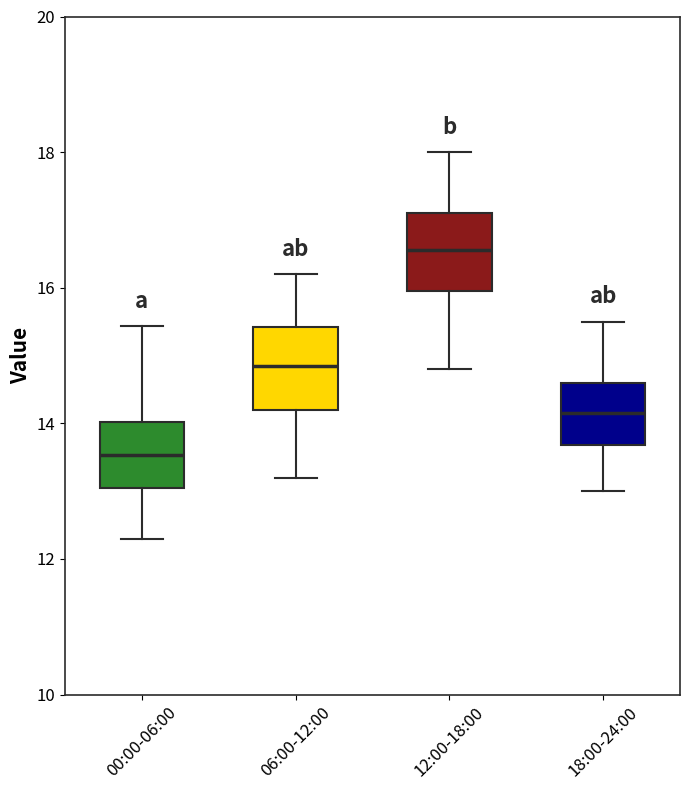

Reading left to right, transcribe this box plot: for each box, give where its median line is, the range the box spans, and where its two whiskers end, as read against the y-axis. The values are not printed on the chart, so give them approximately, as read against the axis.

00:00-06:00: median 13.6, box 13.0 to 14.0, whiskers 12.4 to 15.4
06:00-12:00: median 14.8, box 14.2 to 15.4, whiskers 13.2 to 16.2
12:00-18:00: median 16.6, box 16.0 to 17.2, whiskers 14.8 to 18.0
18:00-24:00: median 14.2, box 13.6 to 14.6, whiskers 13.0 to 15.6